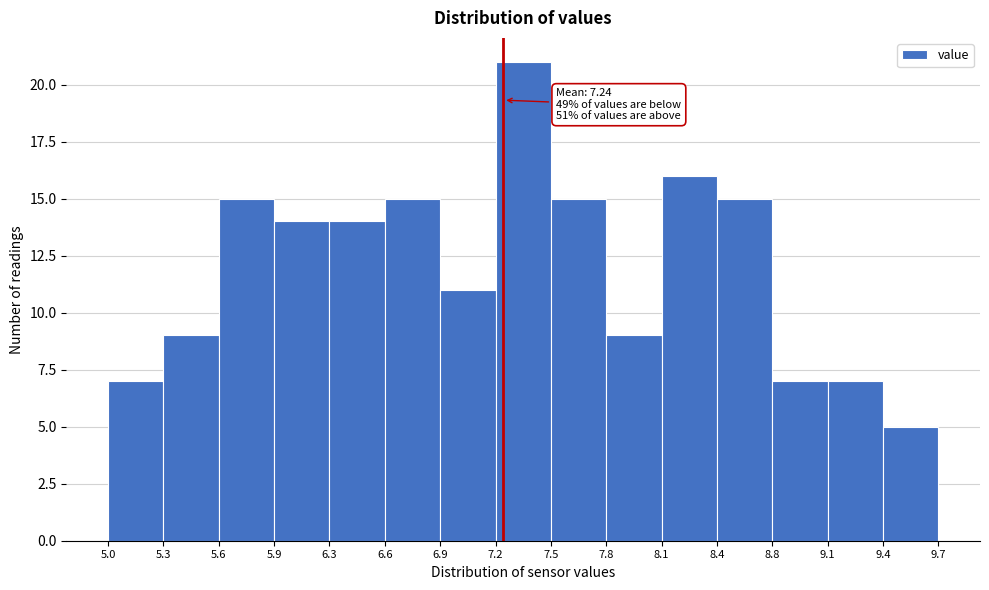

Which range on the x-axis has the tallest bar?

7.2 to 7.5